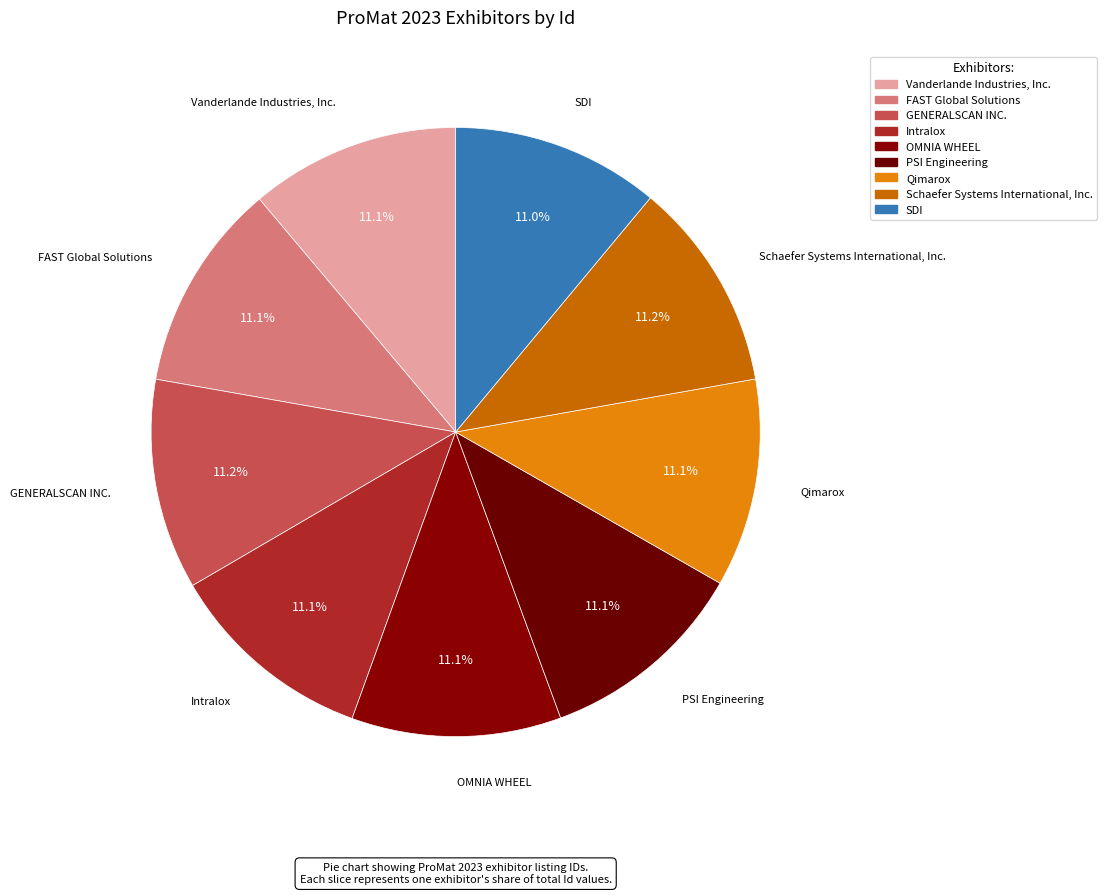

Which category has the biggest portion of the pie?

GENERALSCAN INC.